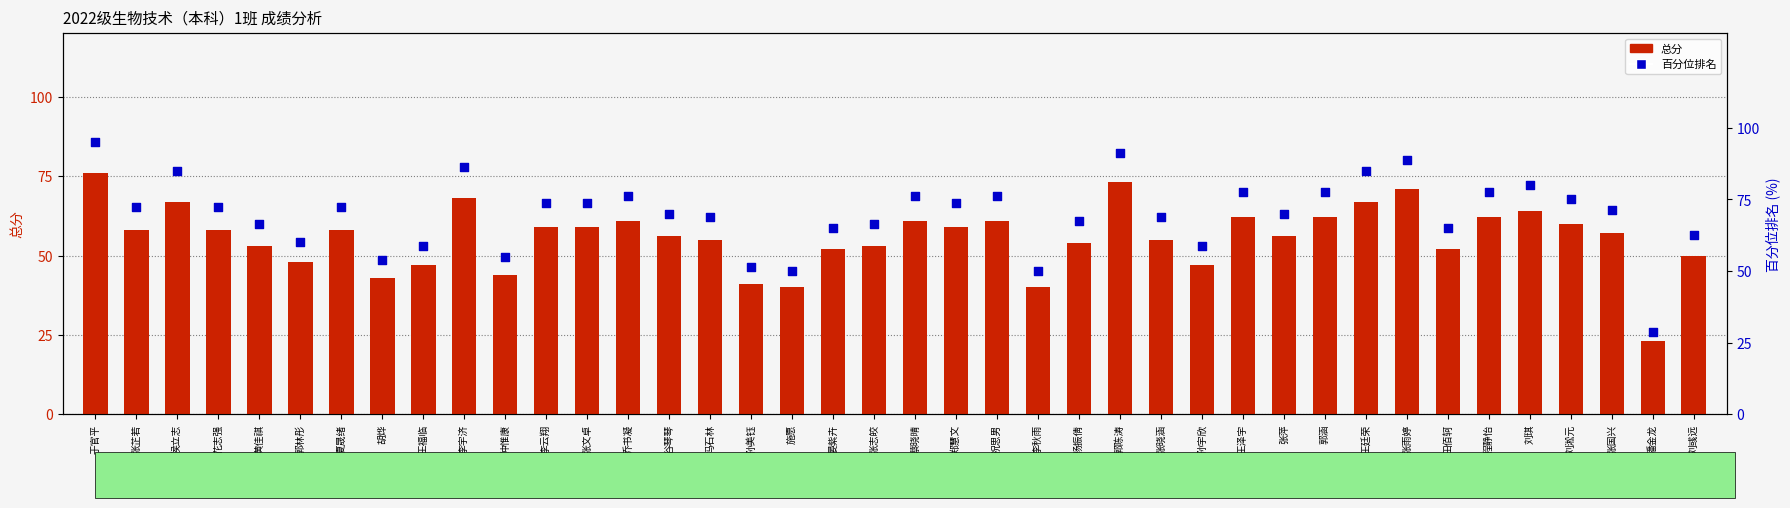

Which series contains the lowest Y value?

总分